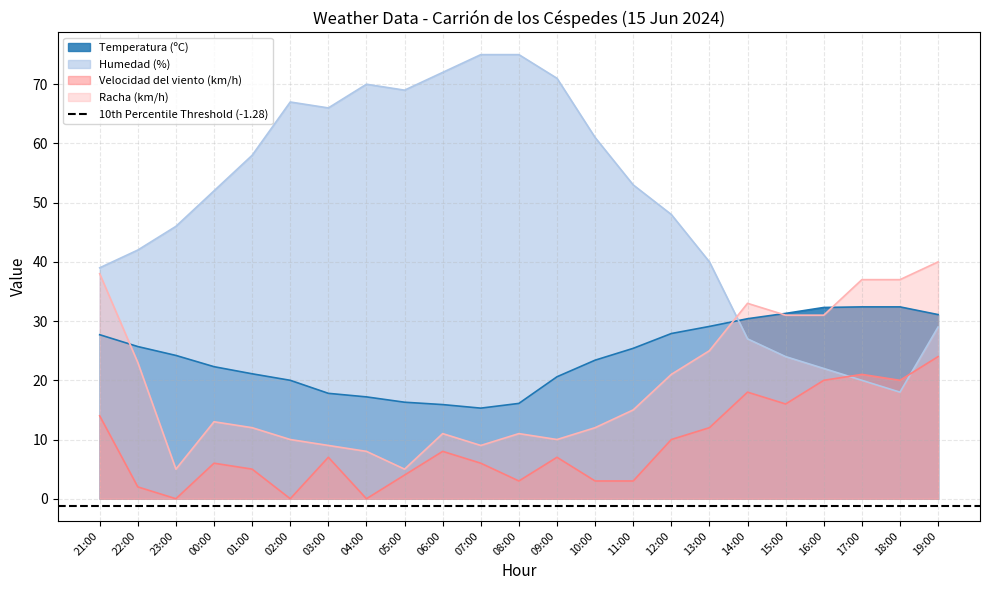

True or false: Racha (km/h) and Velocidad del viento (km/h) intersect in this chart.

False